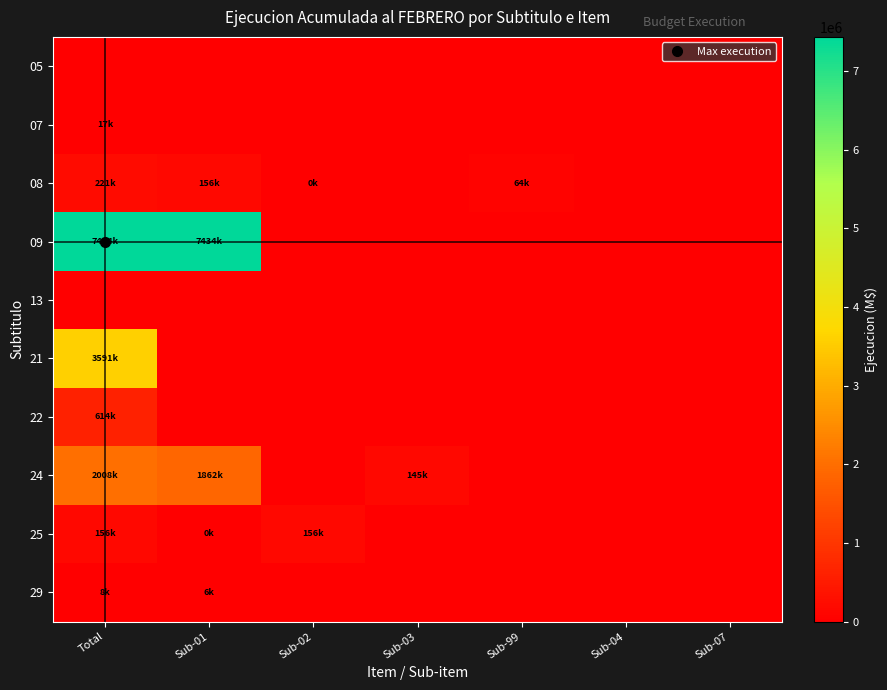

Which has a higher value, Sub-02 or Sub-07?

Sub-02